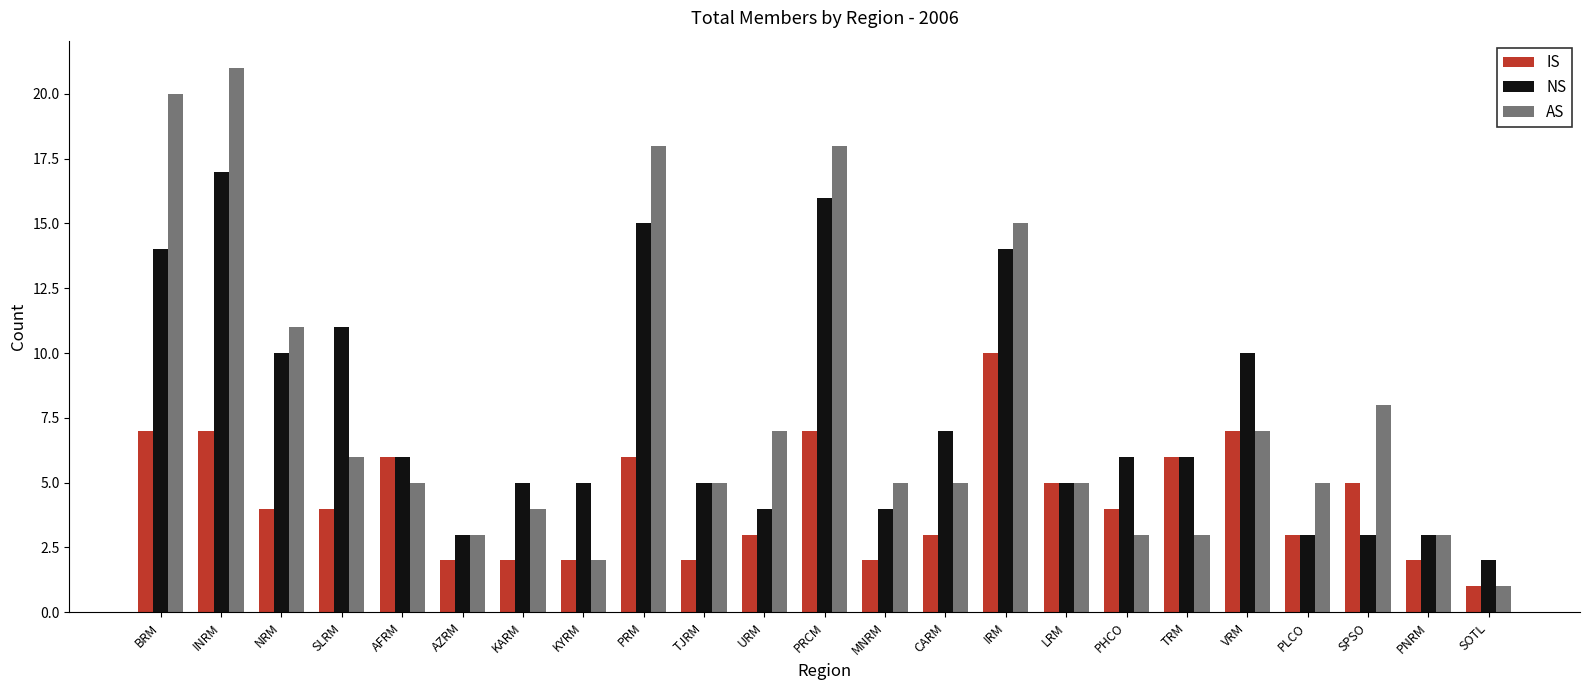

What is the label of the 11th bar from the right?

MNRM